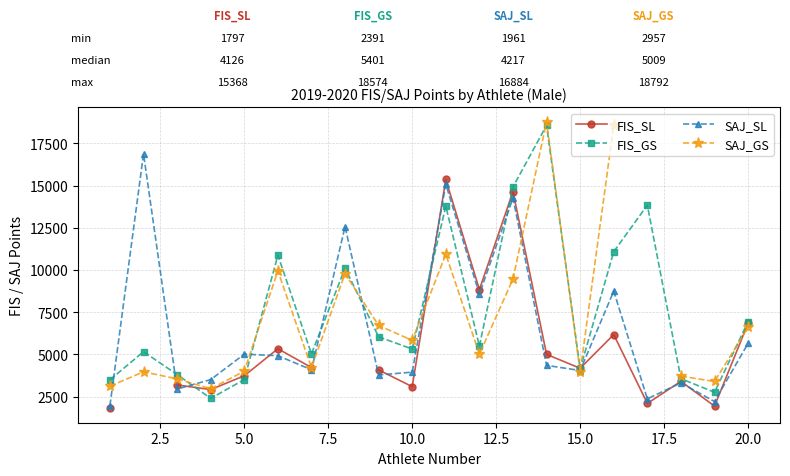

What is the highest value of the SAJ_SL series?

16884